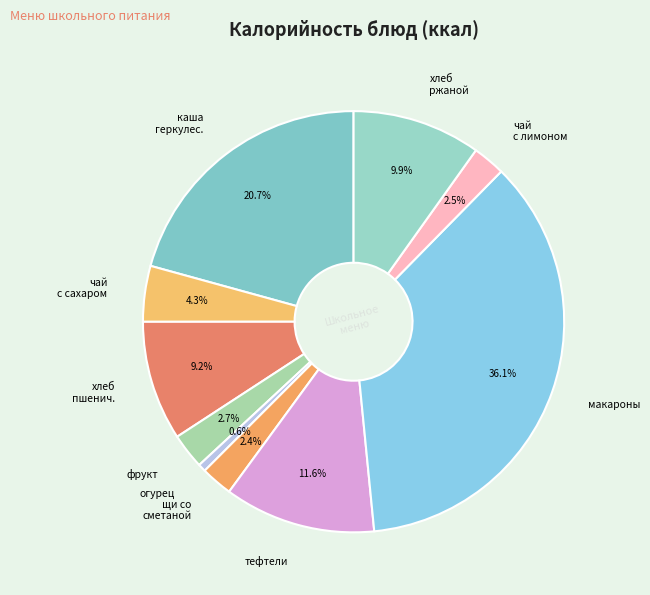

Combined, what portion of the pie is хлеб ржаной and каша геркулес.?

30.6%